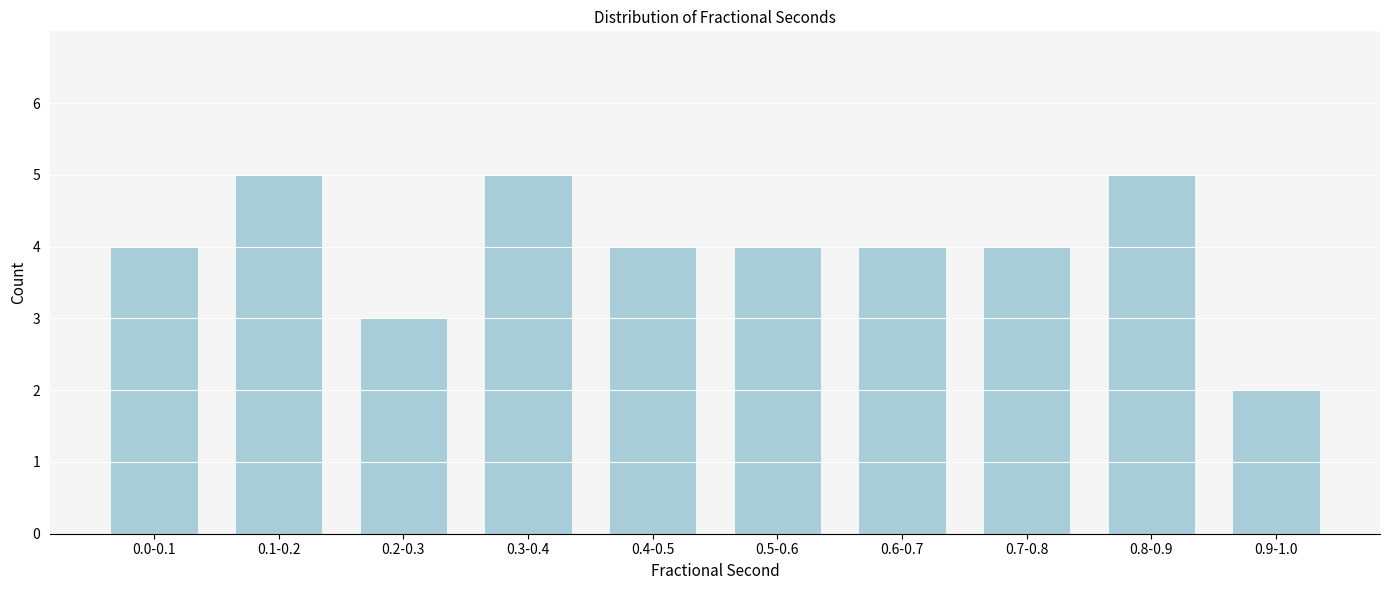

Reading left to right, transcribe all the data shown in this chart.

4	5	3	5	4	4	4	4	5	2